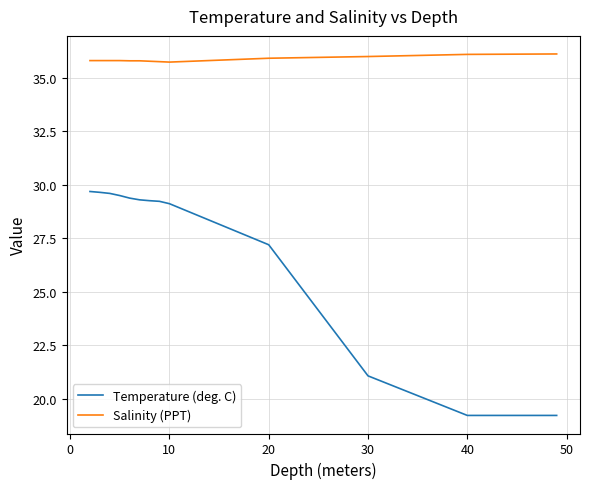

How many lines are shown in the chart?

2